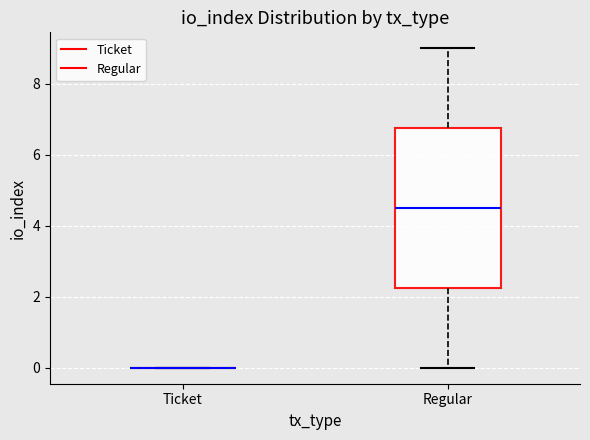

Where does the median line of the box for Regular sit on the y-axis? The values are not printed on the chart, so give them approximately, as read against the axis.

4.6